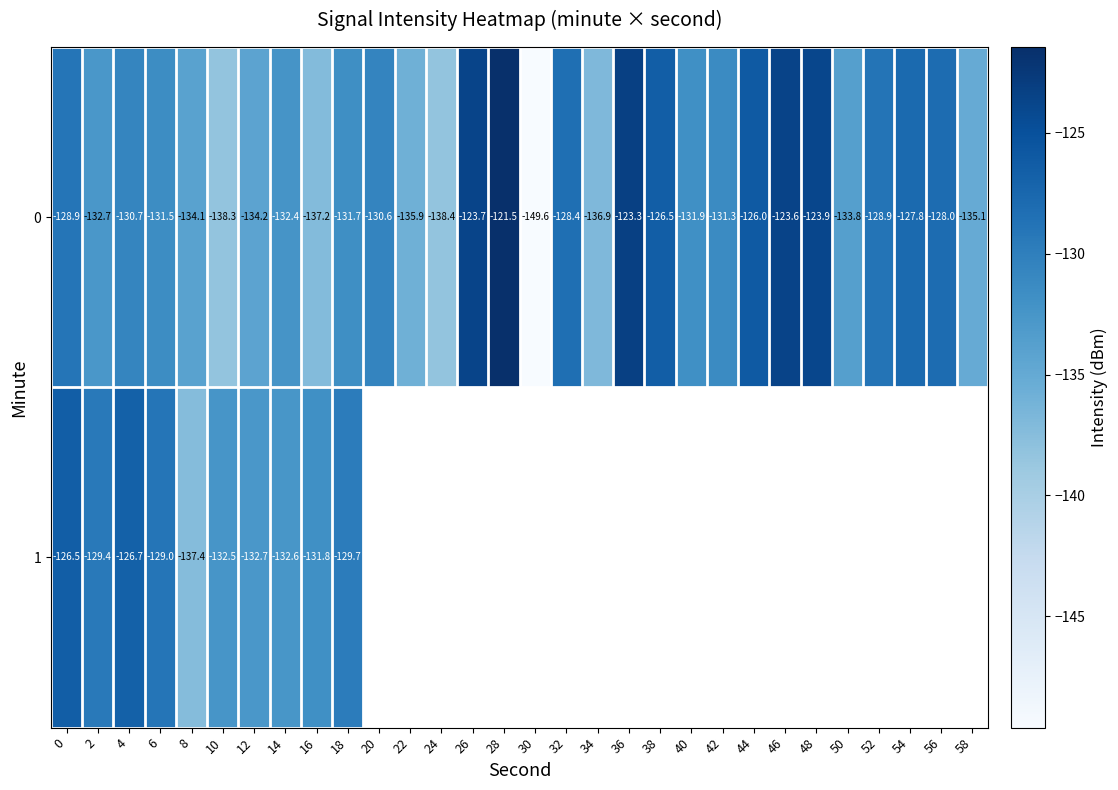

Is the value of 0 at 42 greater than the value of 1 at 4?

No